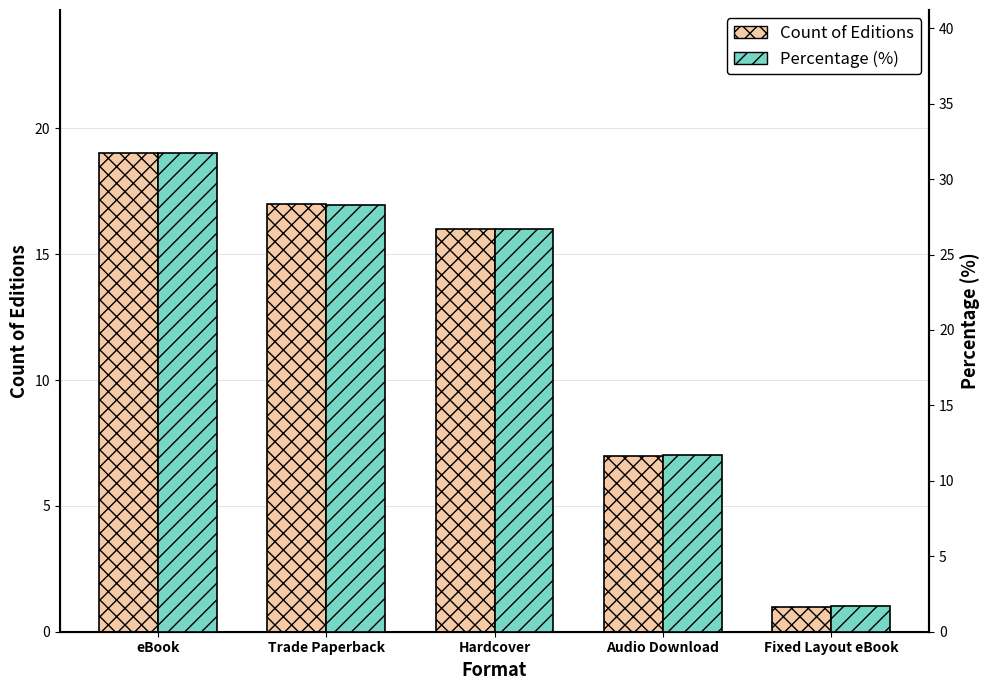

What is the maximum value shown in the chart?

31.7